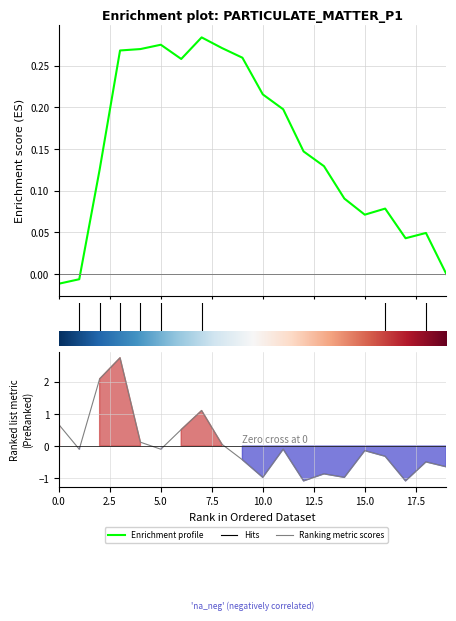

Reading left to right, what are all the values shown in this chart?

0.7	-0.1	2.1	2.8	0.1	-0.1	0.5	1.1	0.1	-0.4	-1.0	-0.1	-1.1	-0.9	-1.0	-0.1	-0.3	-1.1	-0.5	-0.6